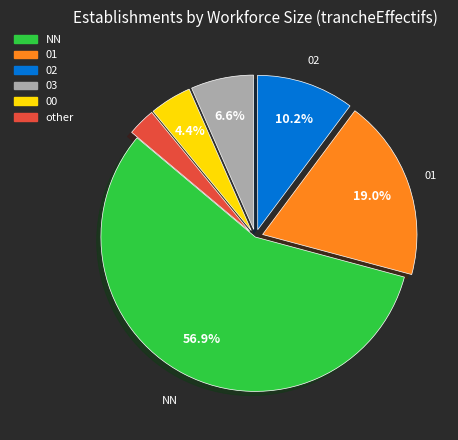

Between other and 01, which is larger?

01